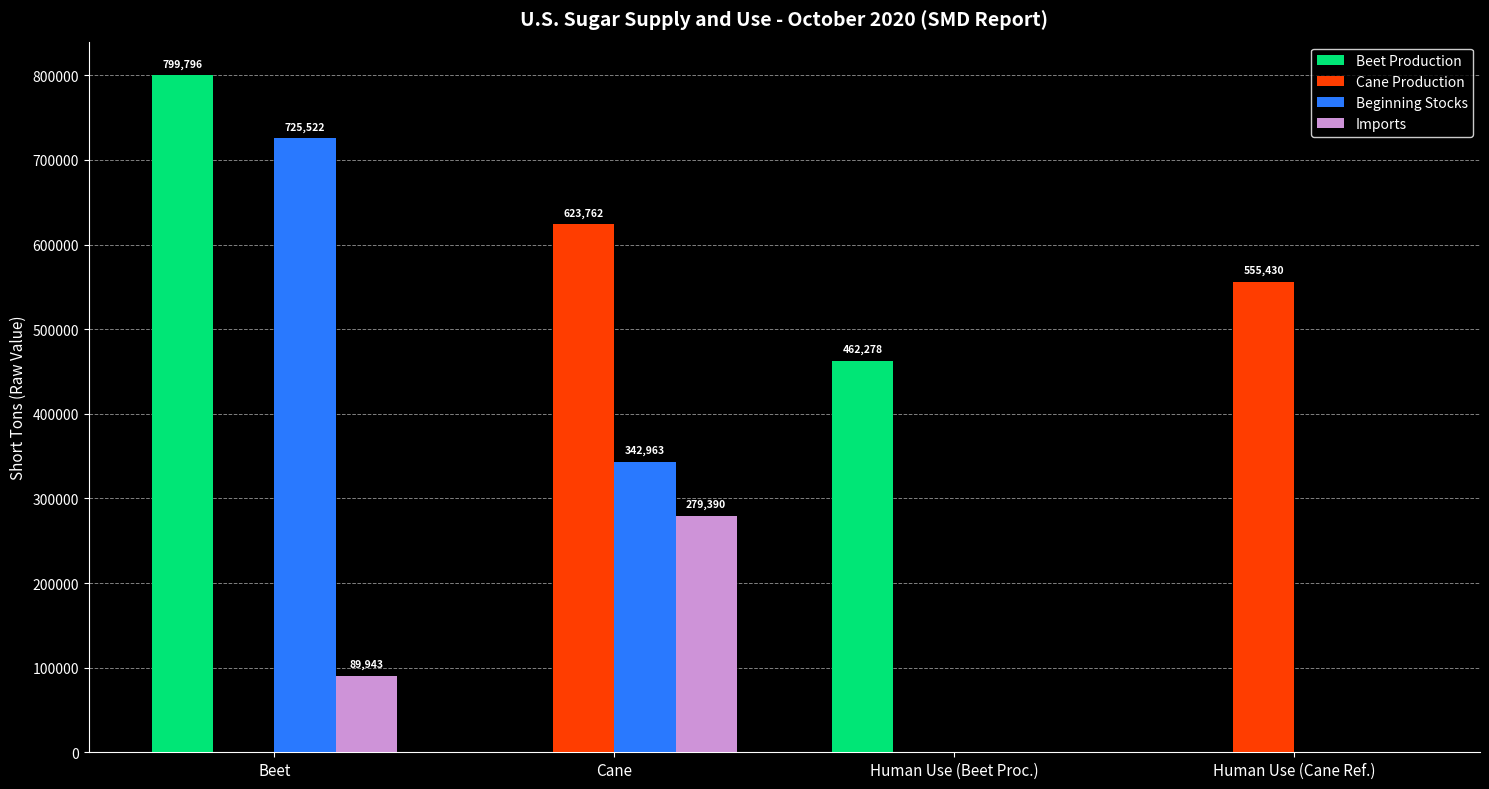

How many data points does each series have?

4